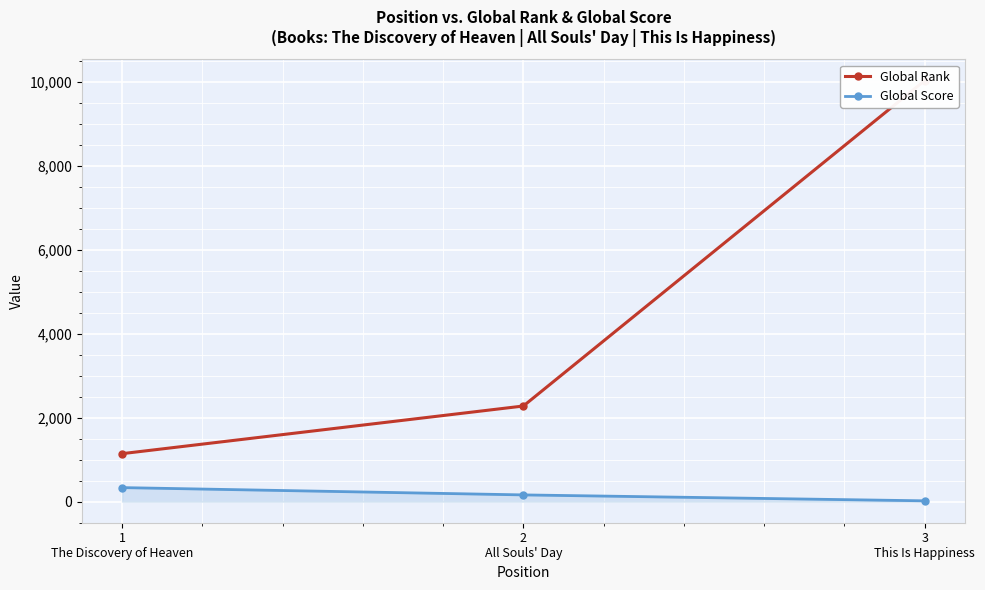

Rank the series by their average value, from highest to lowest.

Global Rank, Global Score